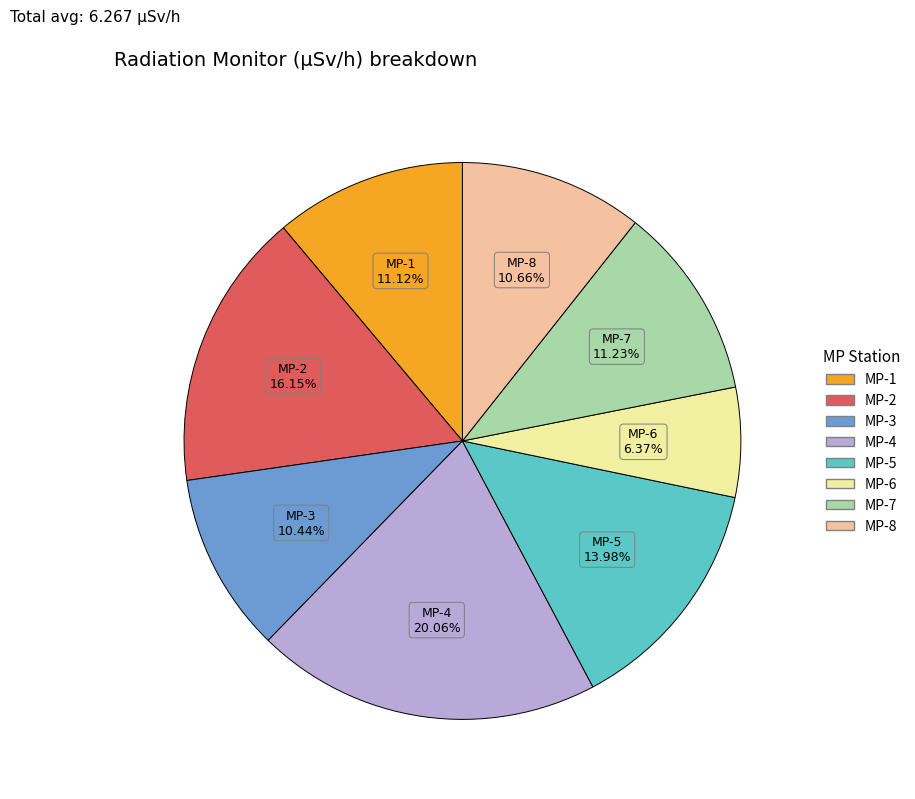

Is there any slice that represents more than half of the pie?

No